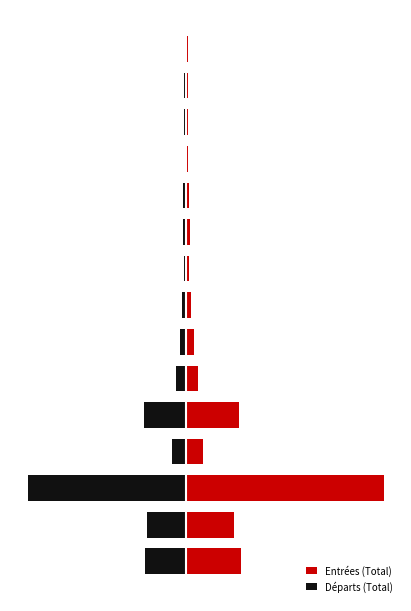

What are all the series names shown in the legend?

Entrées (Total), Départs (Total)